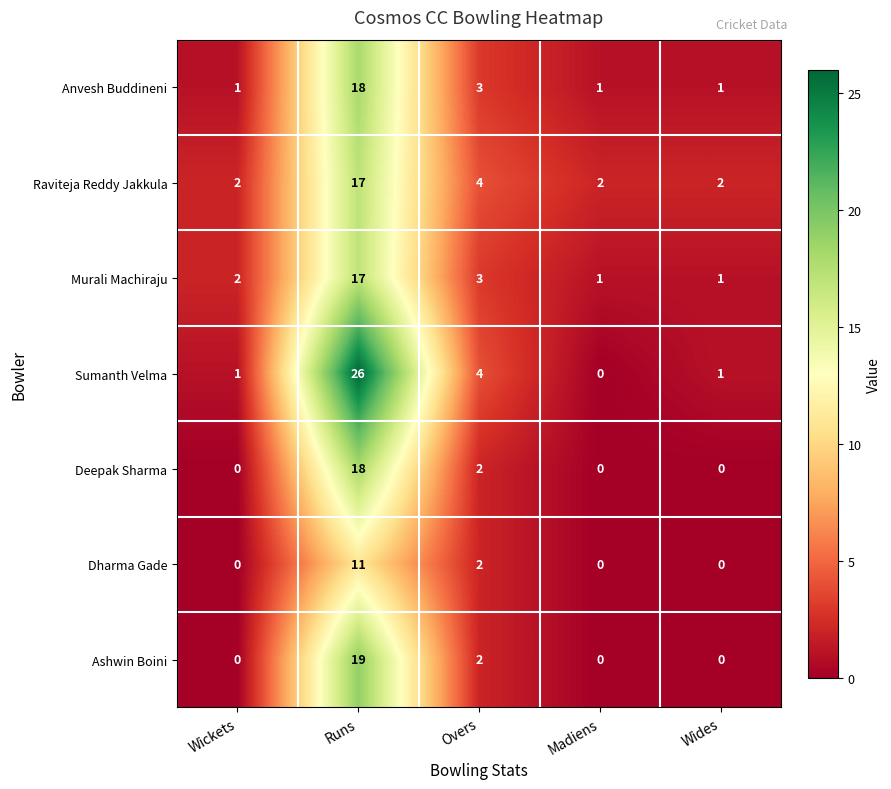

What is the difference between the highest and lowest values at Wickets?

2